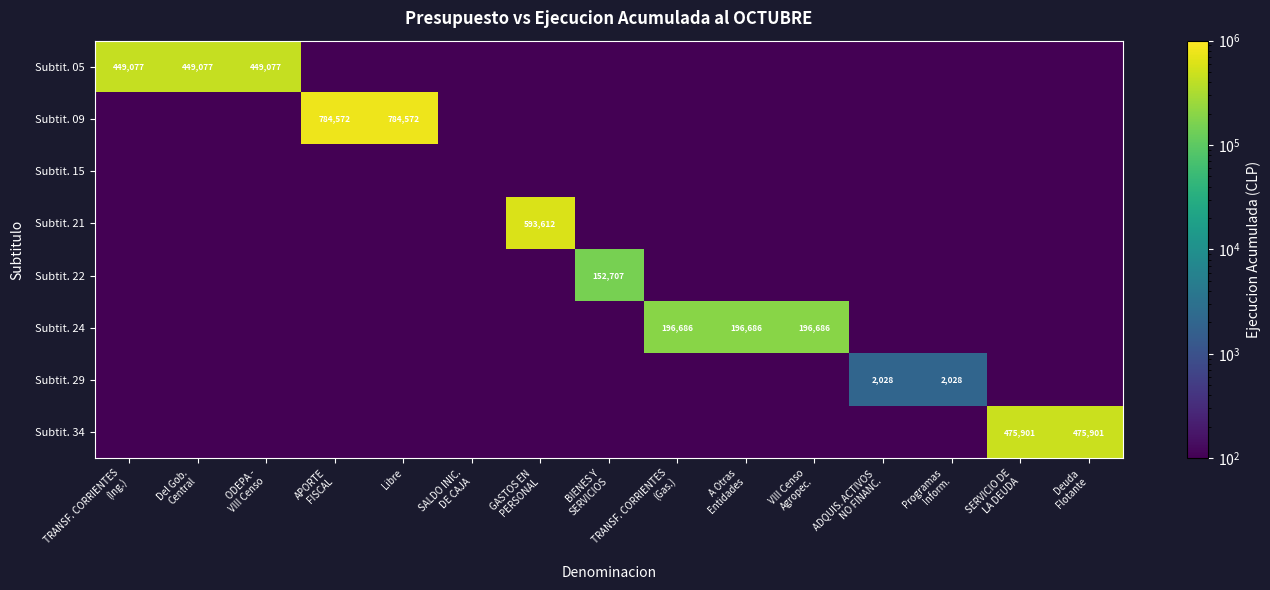

At which category is the sum across all series the highest?

APORTE
FISCAL